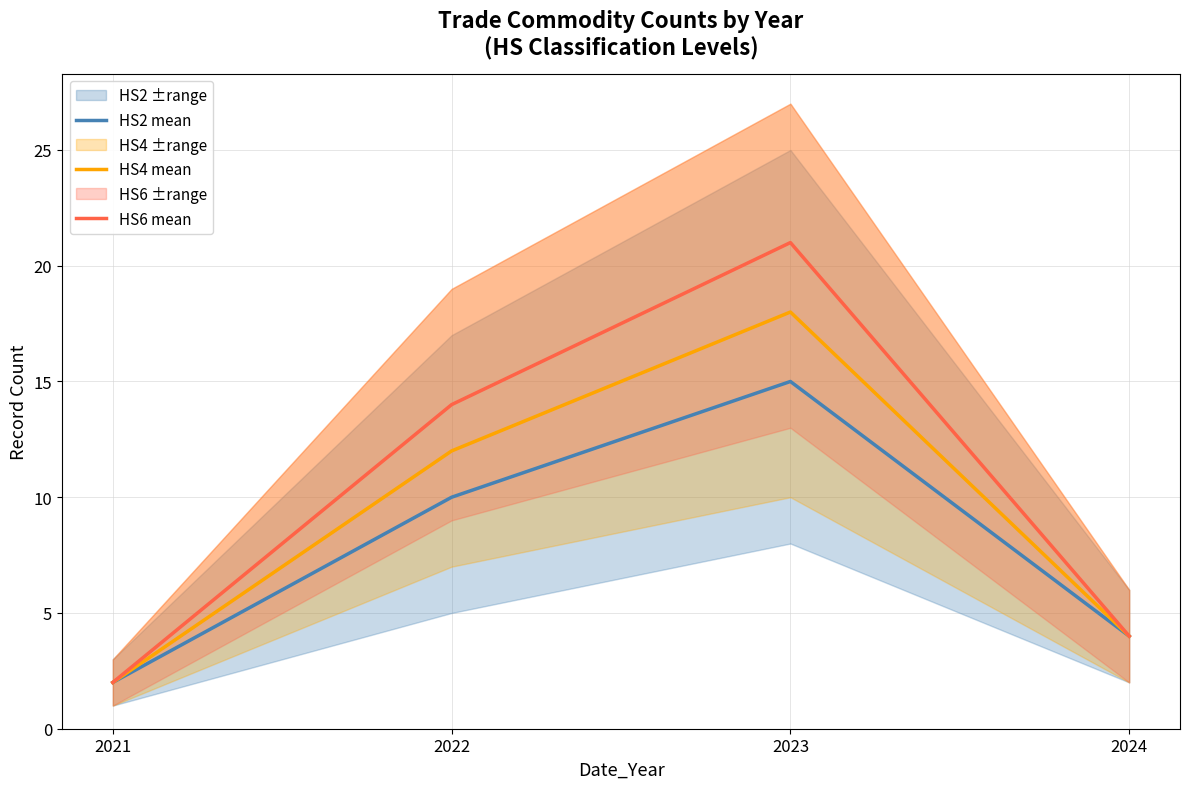

Where is HS2 mean nearest to the value 8?

2022